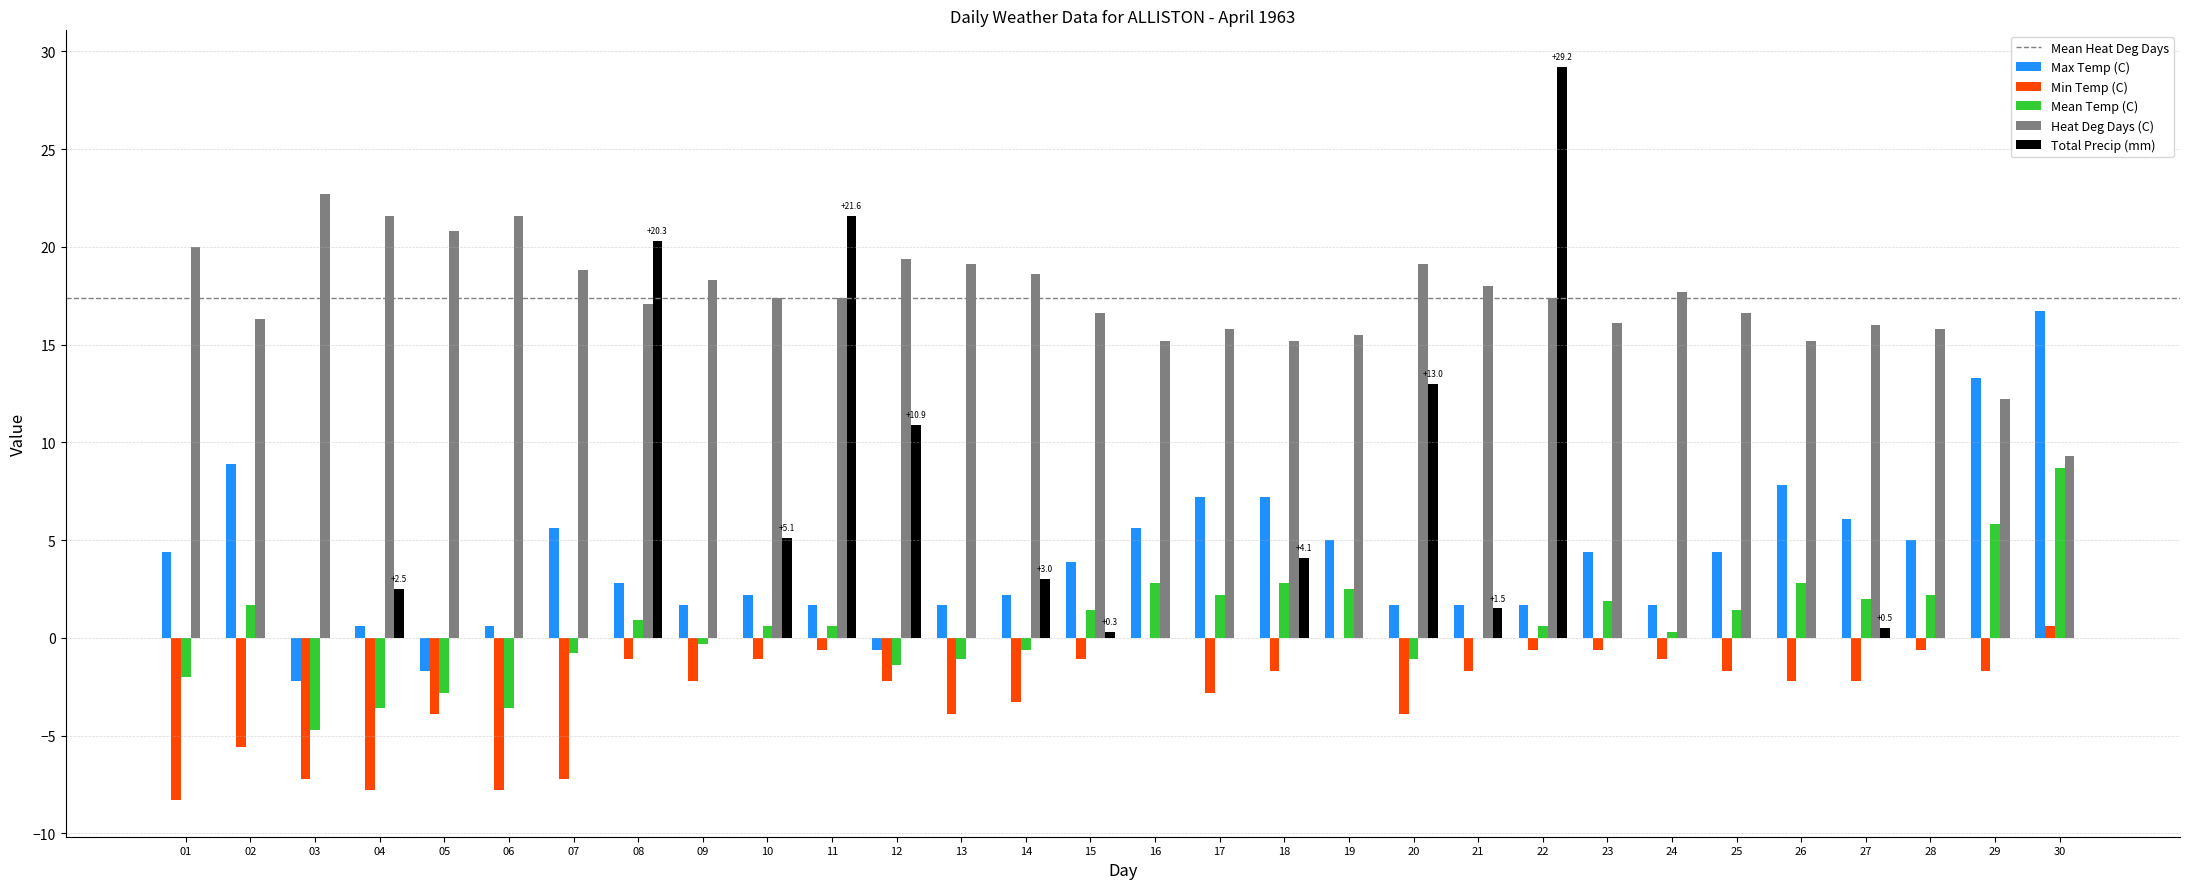

Which series changed the most between 20 and 26?

Total Precip (mm)